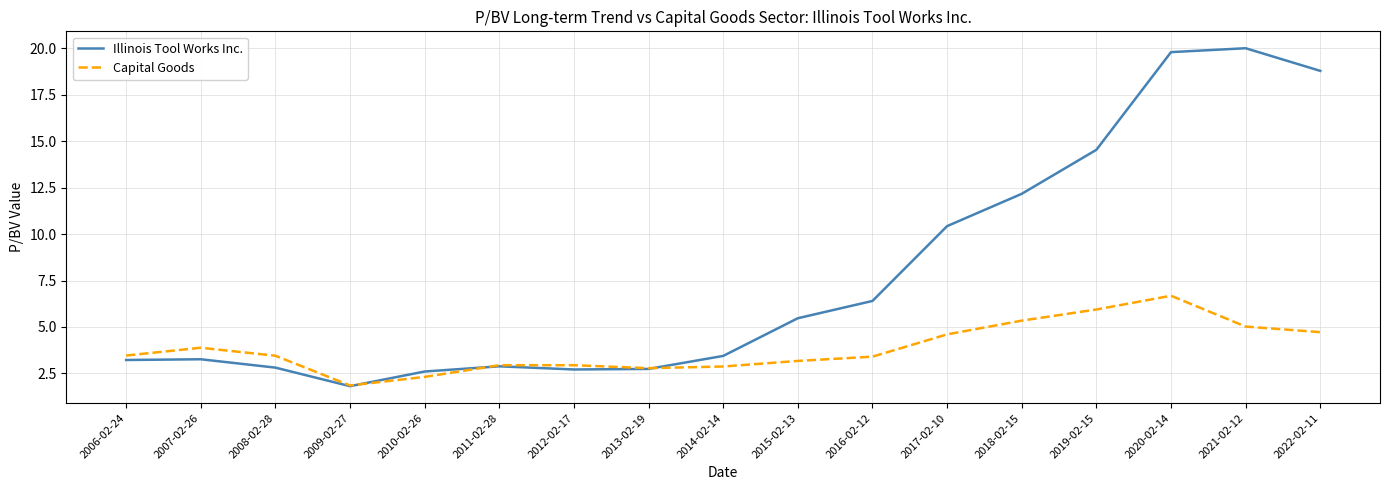

What is the minimum value for Illinois Tool Works Inc.?

1.8